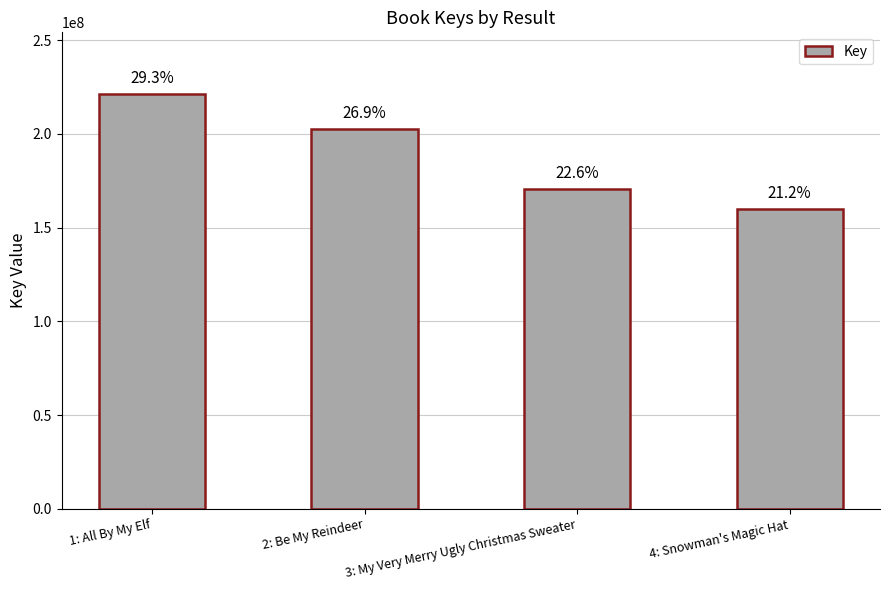

How many bars are there in total?

4